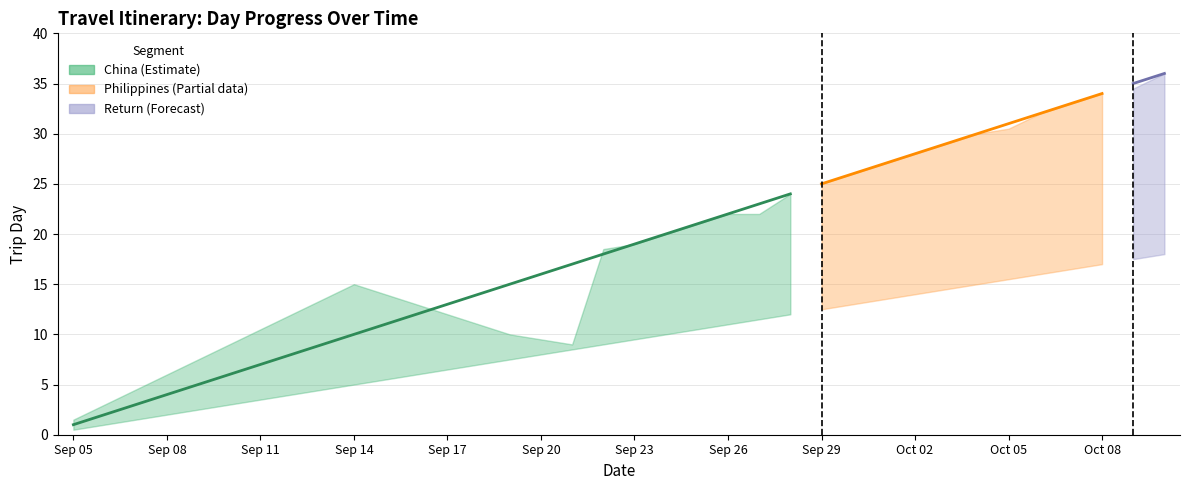

What is the difference between the maximum and minimum values in the lower series?

17.5